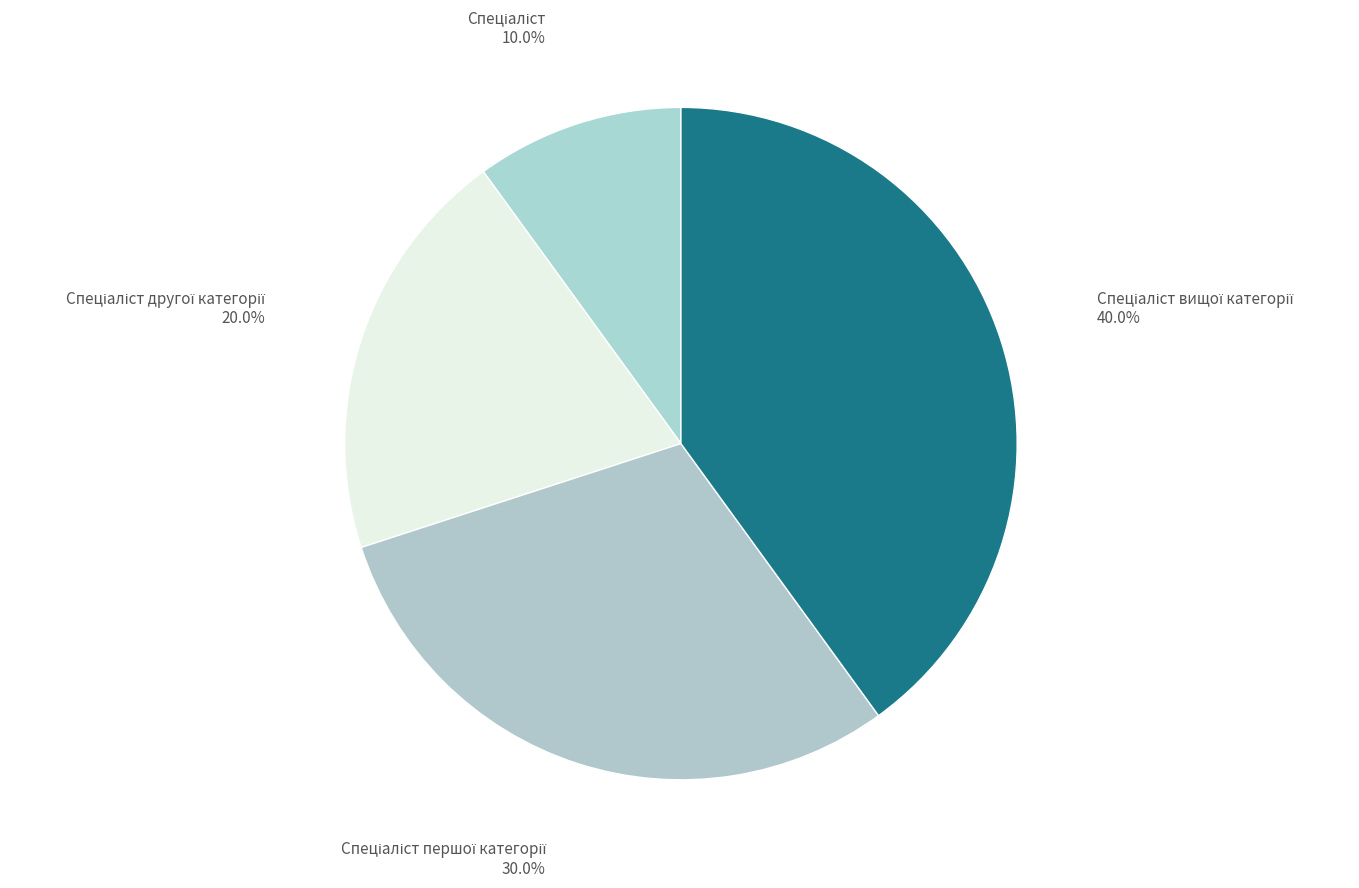

Is there a majority slice in this chart?

No